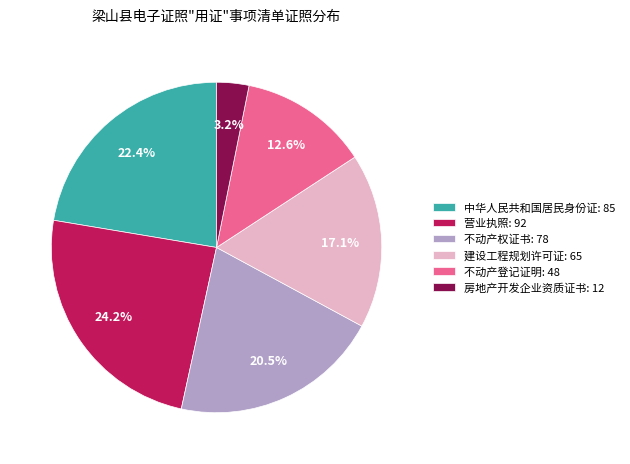

Is there a majority slice in this chart?

No